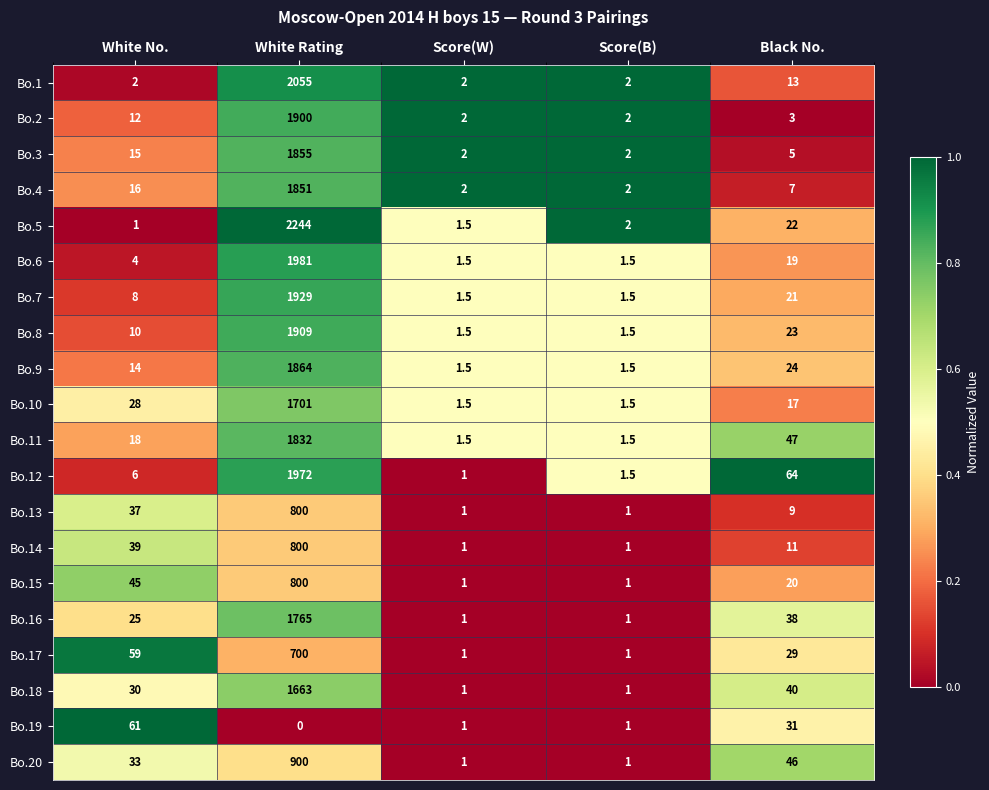

Which category has the highest value across all series?

White Rating